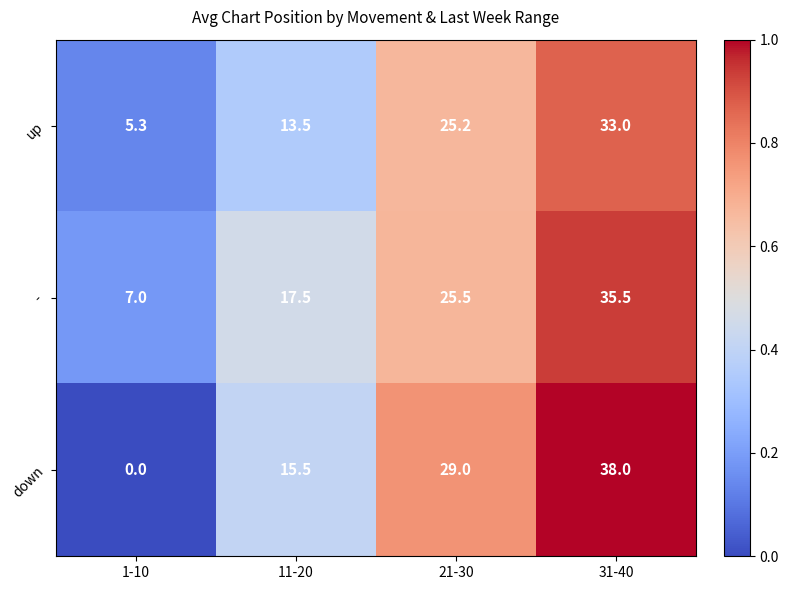

Between 1-10 and 31-40, which series saw the biggest shift?

down